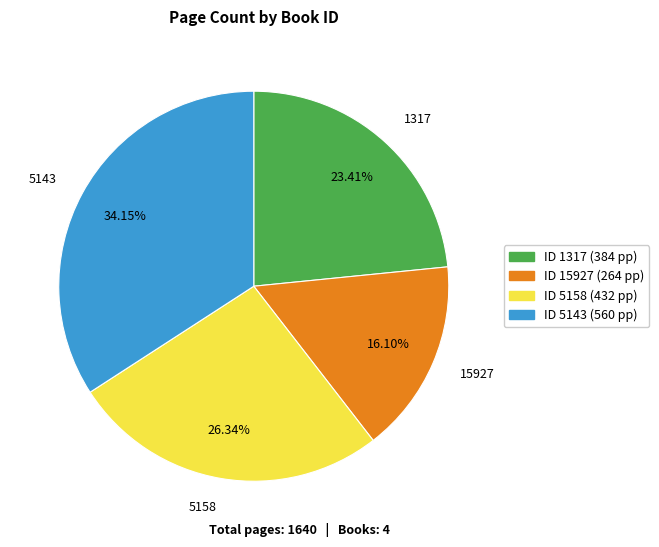

Combined, what portion of the pie is 5158 and 15927?

42.4%